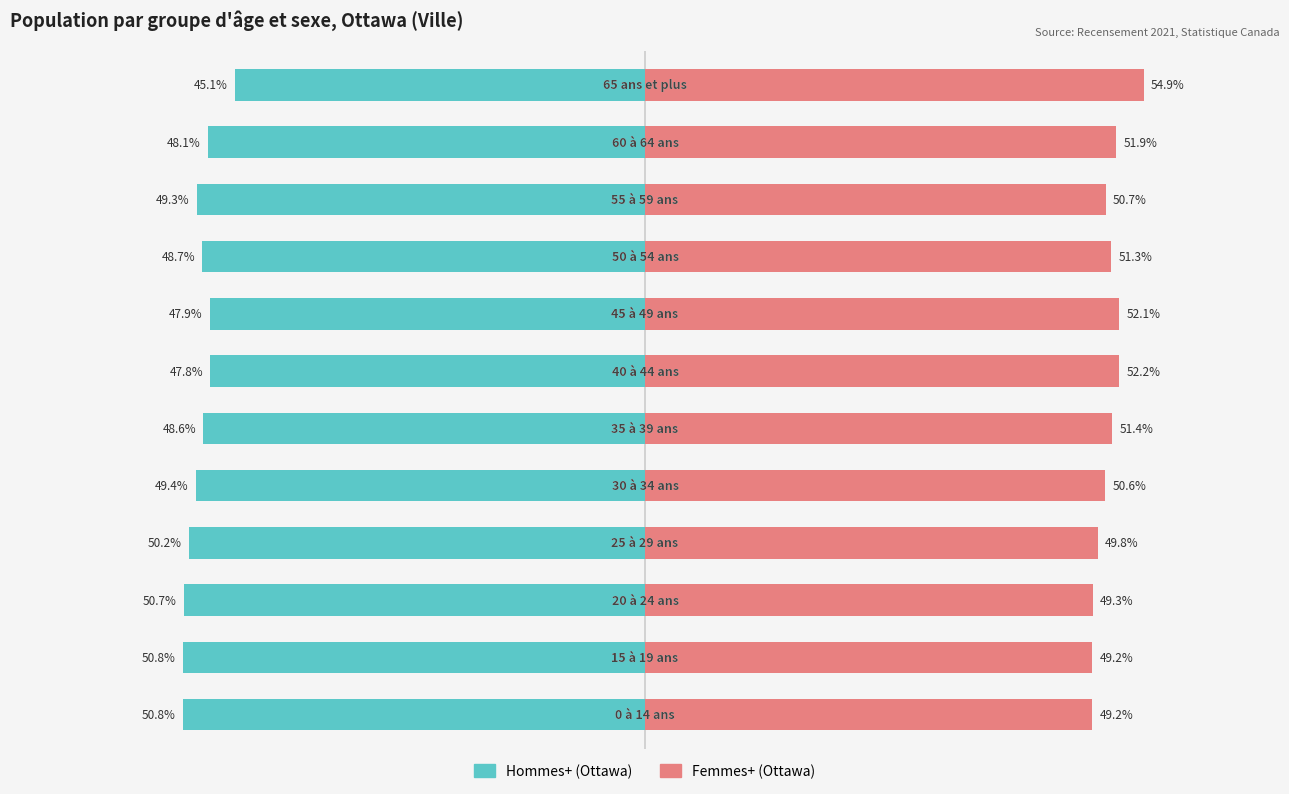

List the series in order of their overall mean, highest first.

Femmes+ (Ottawa), Hommes+ (Ottawa)